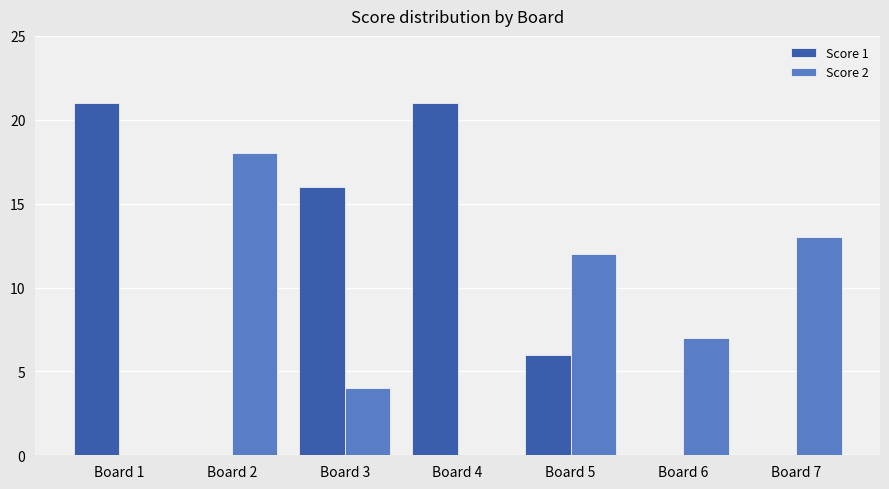

At which label is Score 1 closest to 10?

Board 5